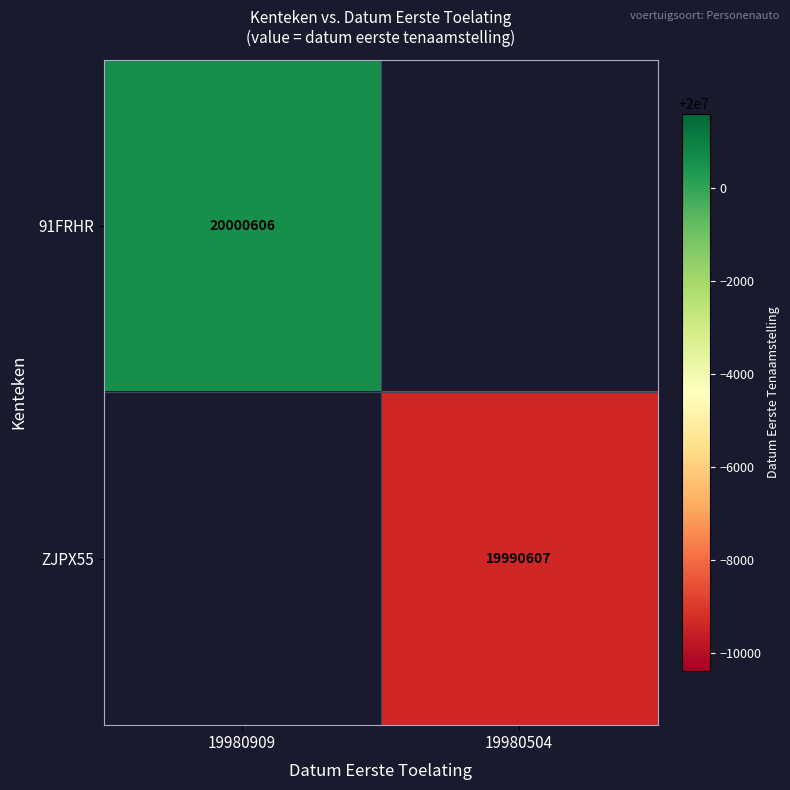

The 91FRHR series shows 9892118 at 19980909. True or false?

False